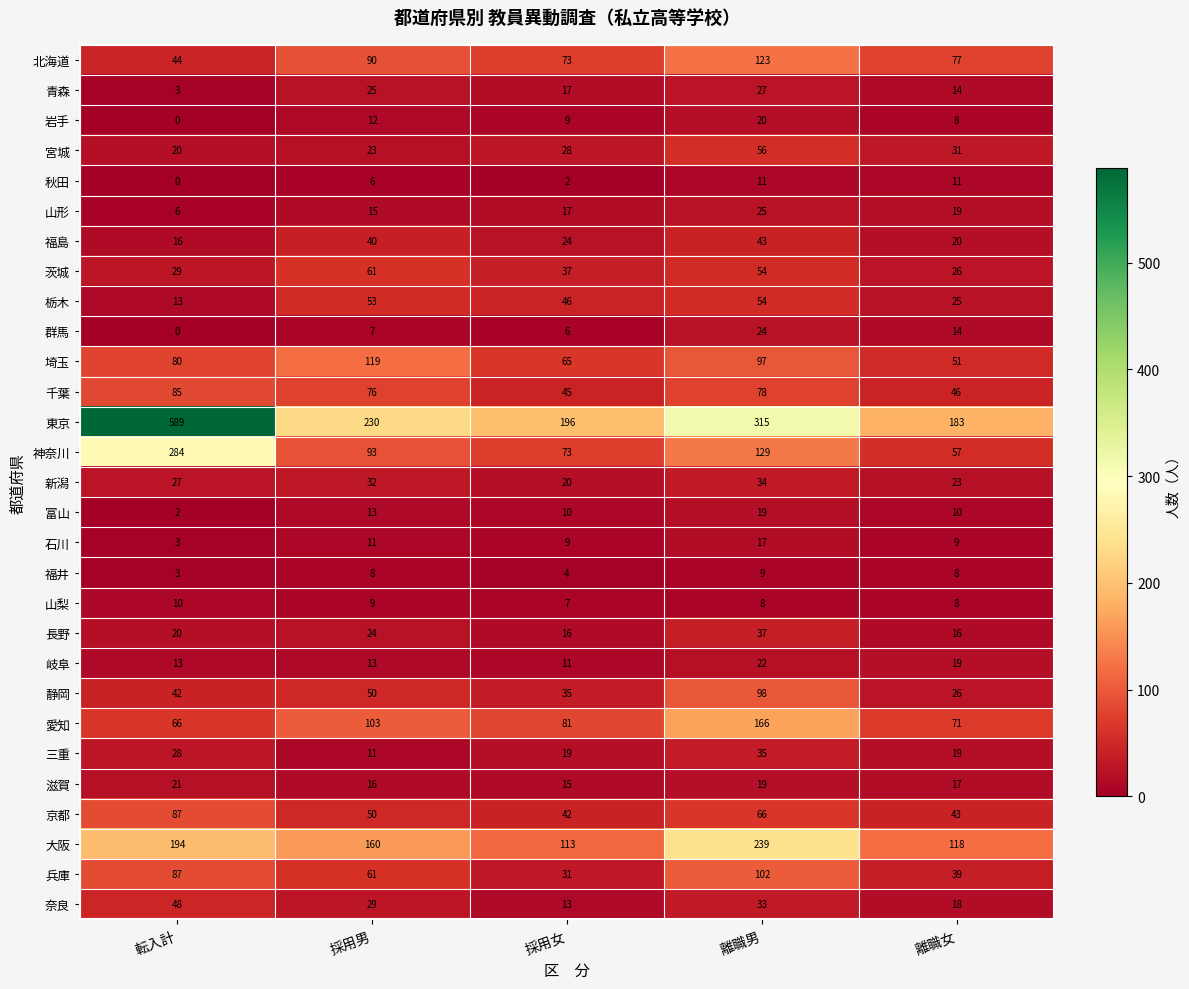

The value of 群馬 at 離職女 is 22. True or false?

False